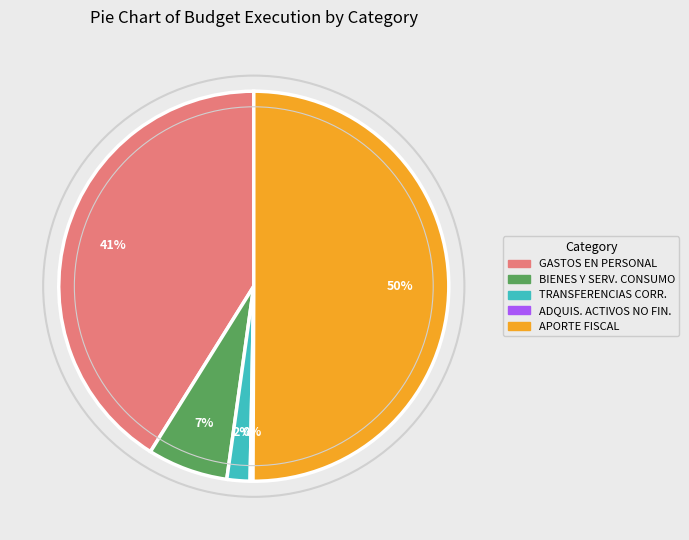

To the nearest percent, what is the difference between the largest and smallest slice percentages?

50%